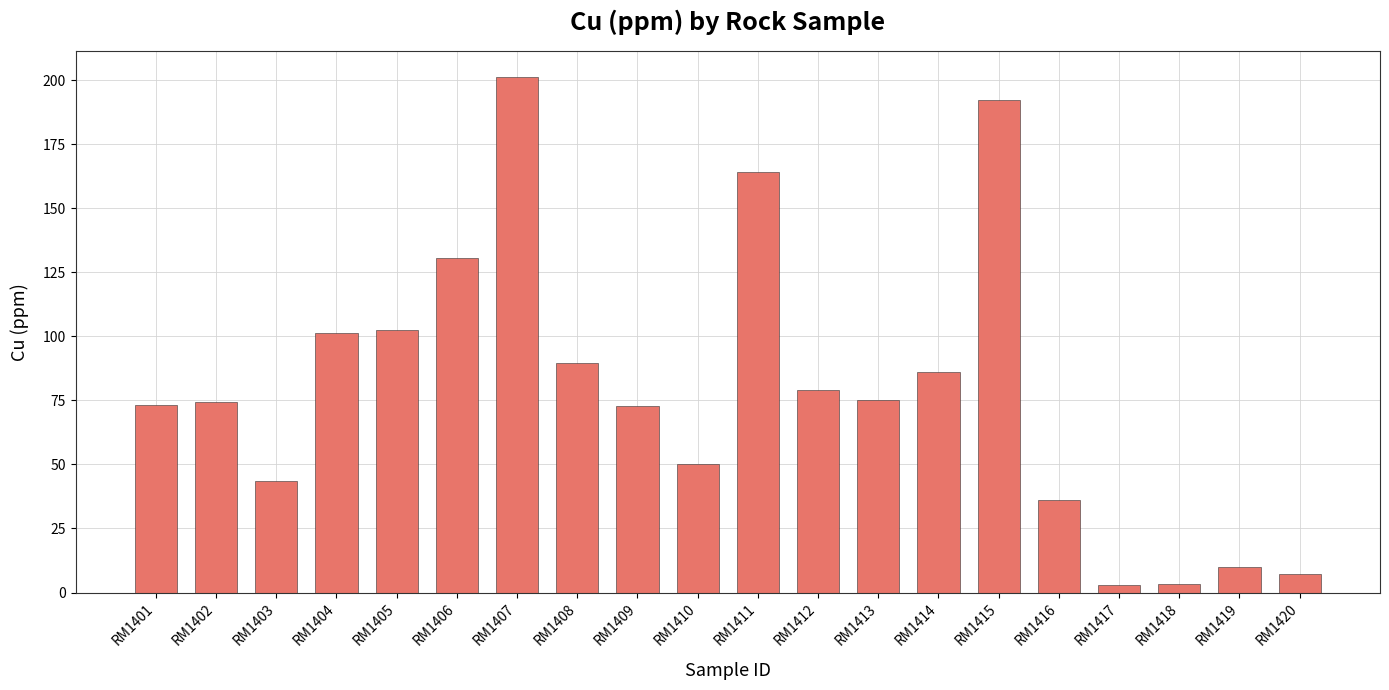

How many bars are there in total?

20